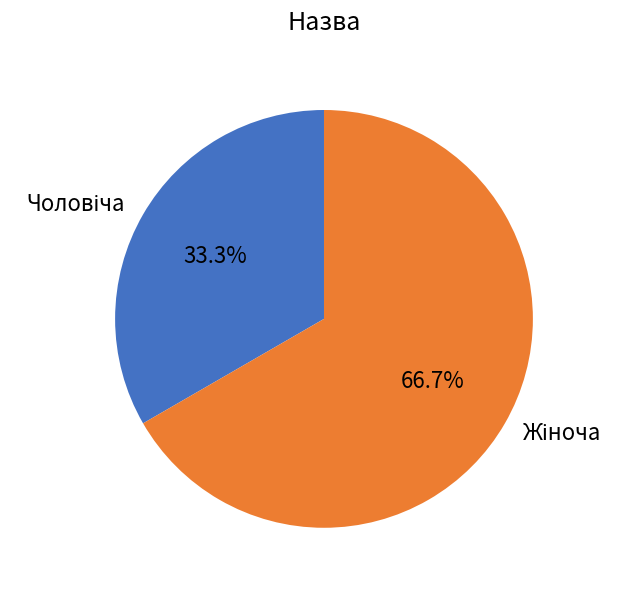

Does any single category account for the majority?

Yes